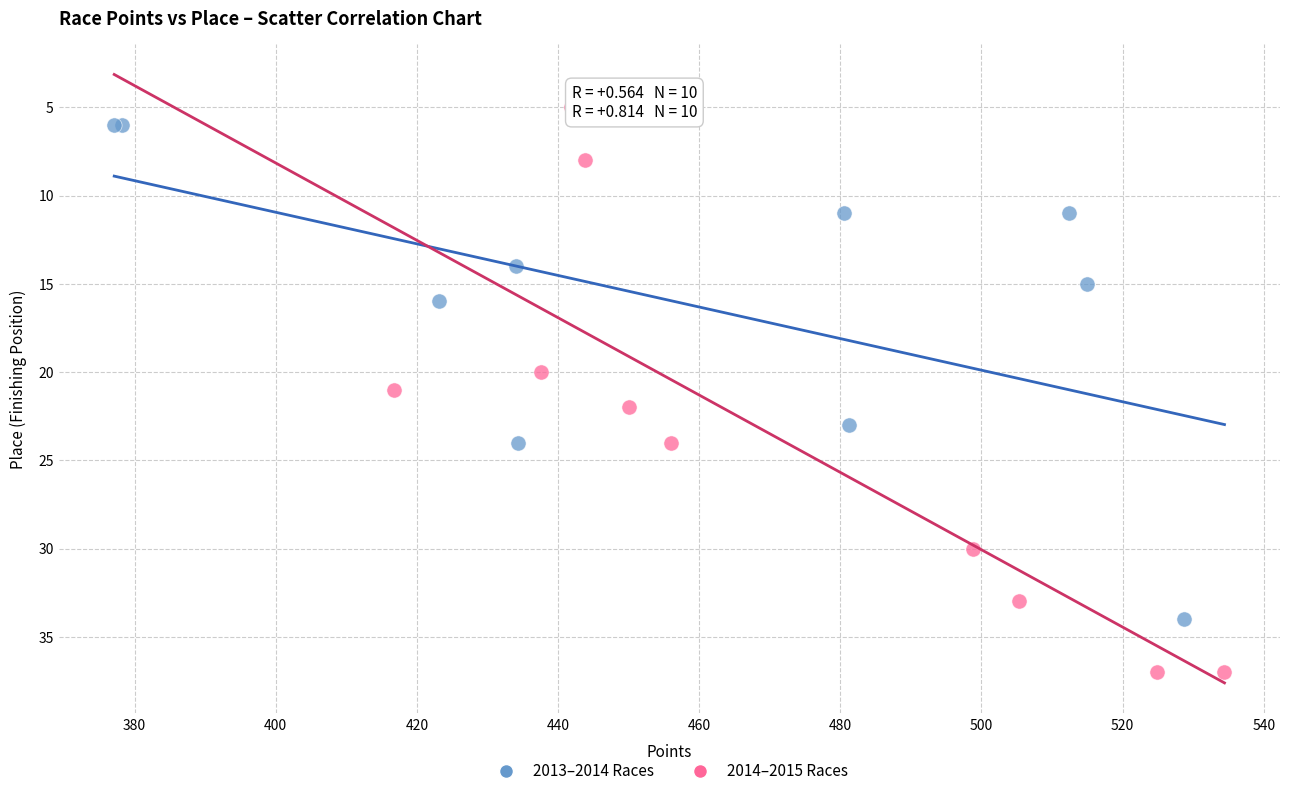

Which series reaches the maximum Y coordinate?

2014–2015 Races